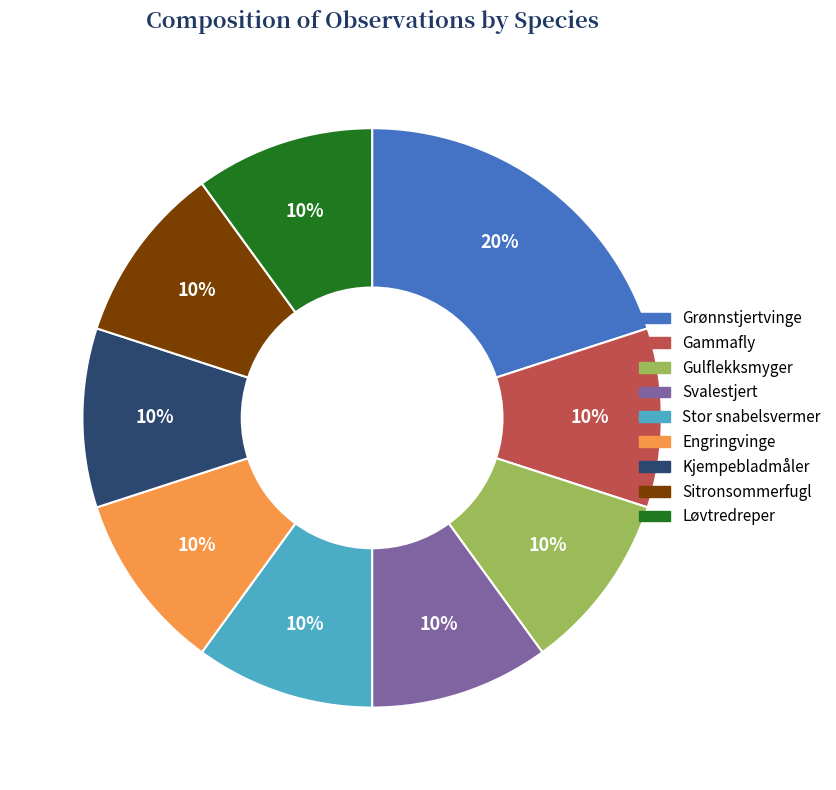

What is the ratio of the value at Svalestjert to the value at Grønnstjertvinge?

0.5